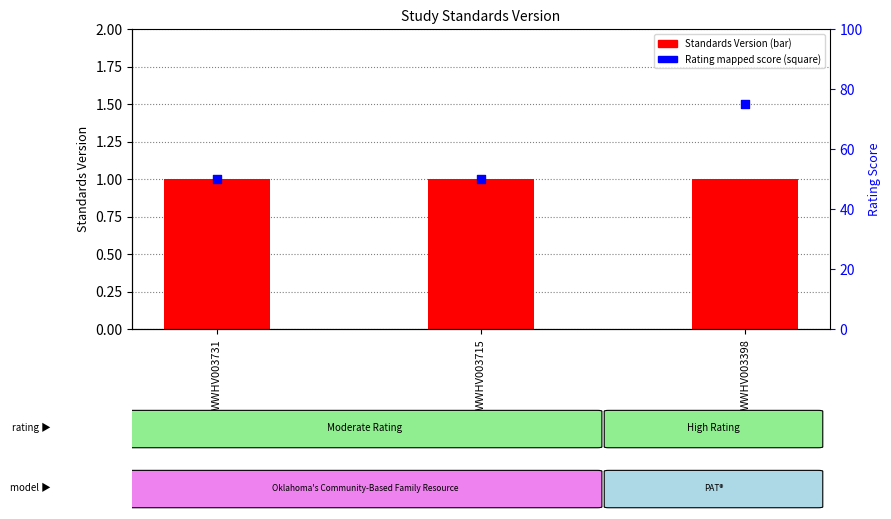

At which category is the sum across all series the highest?

WWHV003398